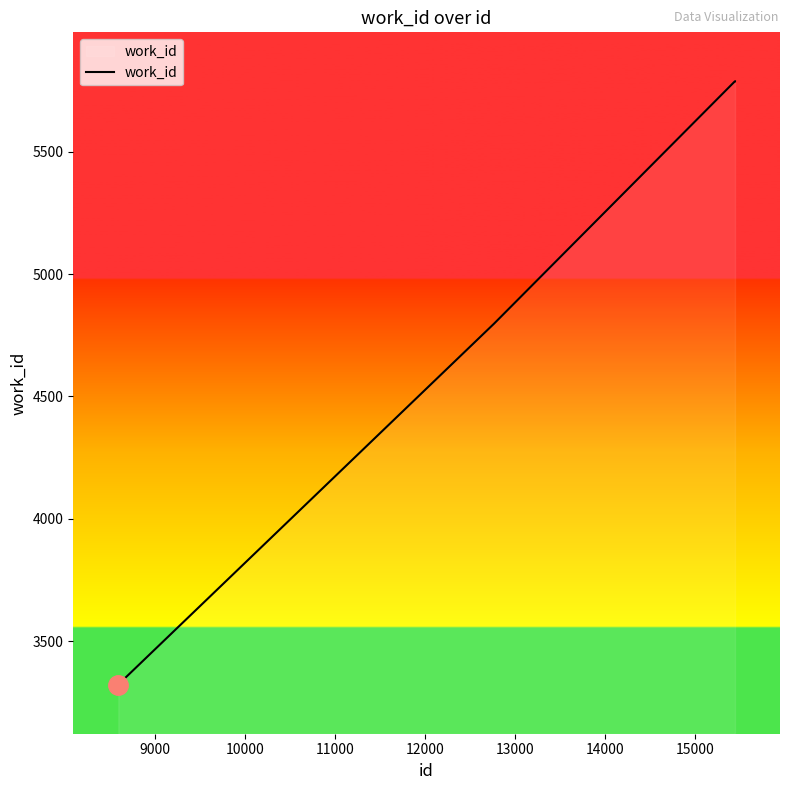

What is the greatest value displayed?

5787